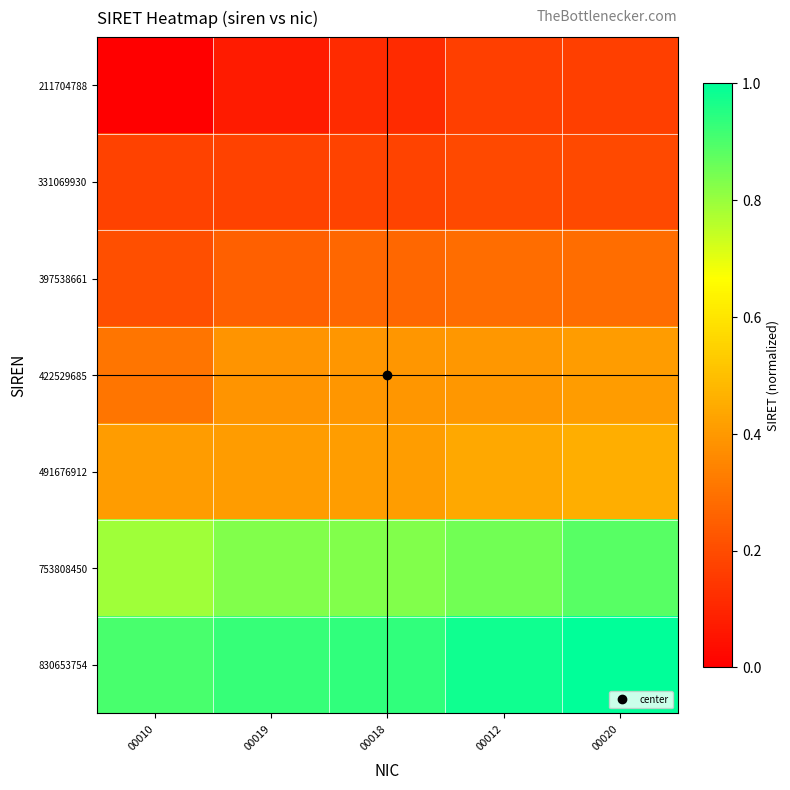

Count the number of data series in this chart.

7